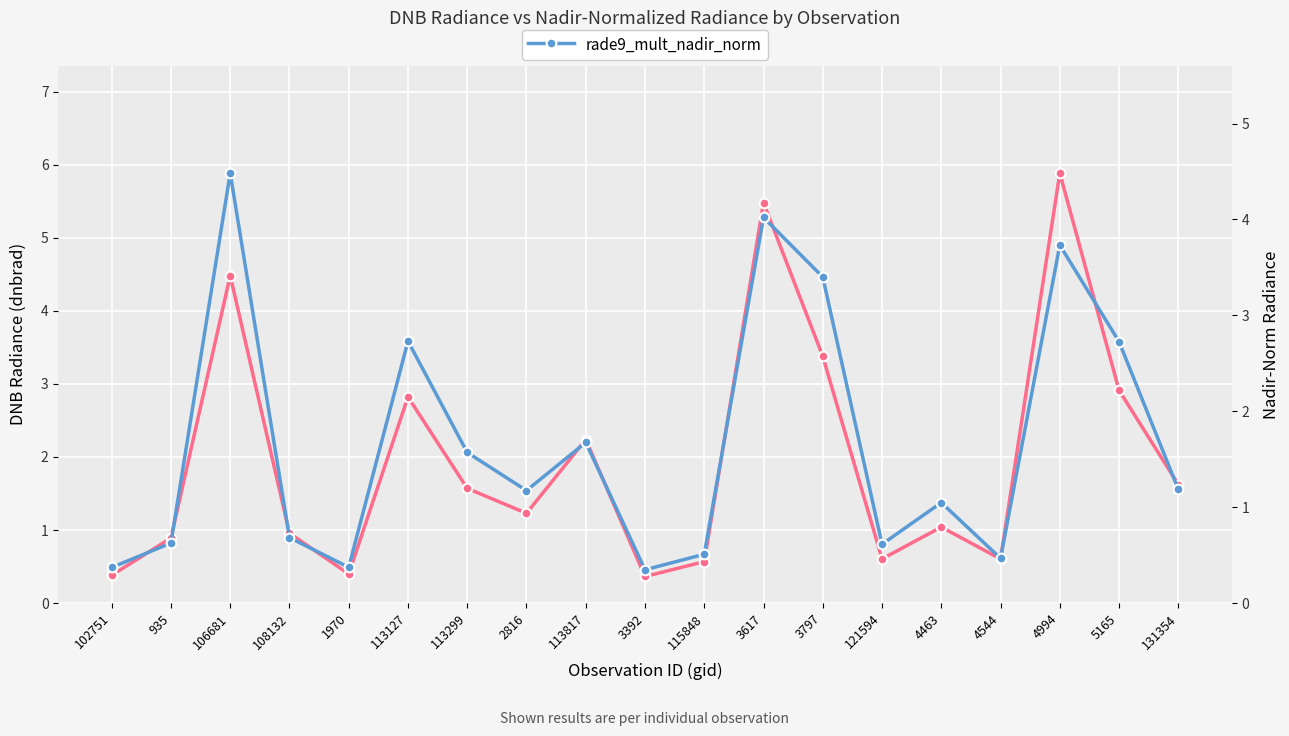

Reading left to right, what are all the values shown in this chart?

dnbrad: 0.4	0.9	4.5	1.0	0.4	2.8	1.6	1.2	2.2	0.4	0.6	5.5	3.4	0.6	1.0	0.6	5.9	2.9	1.6
rade9_mult_nadir_norm: 0.4	0.6	4.5	0.7	0.4	2.7	1.6	1.2	1.7	0.3	0.5	4.0	3.4	0.6	1.0	0.5	3.7	2.7	1.2